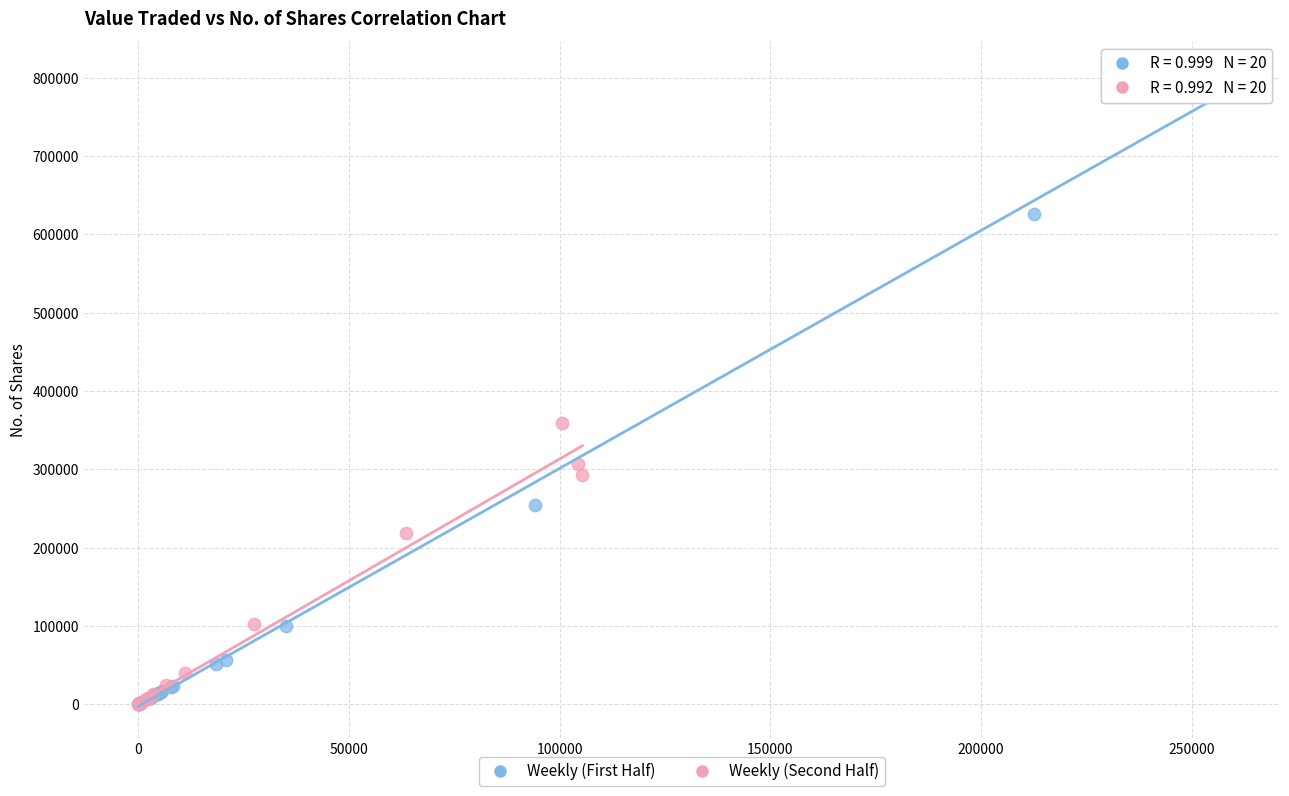

What are all the series names shown in the legend?

Weekly (First Half), Weekly (Second Half)